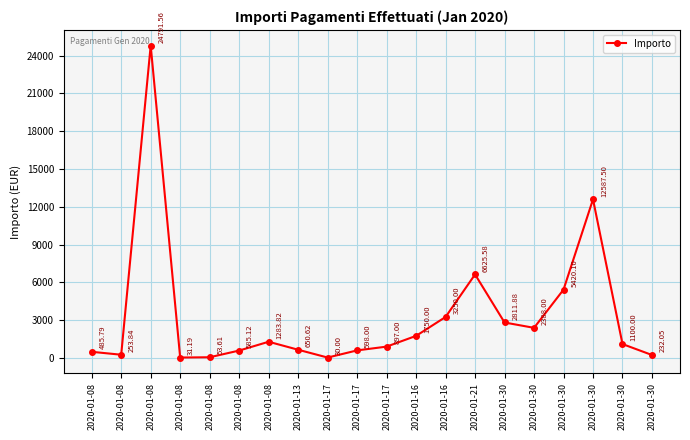

How many lines are shown in the chart?

1